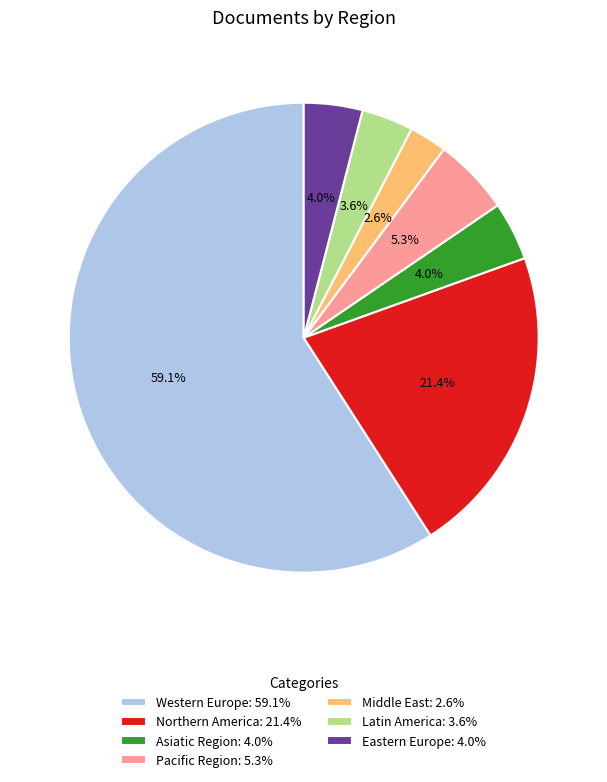

What percentage is the Latin America slice, to the nearest percent?

4%